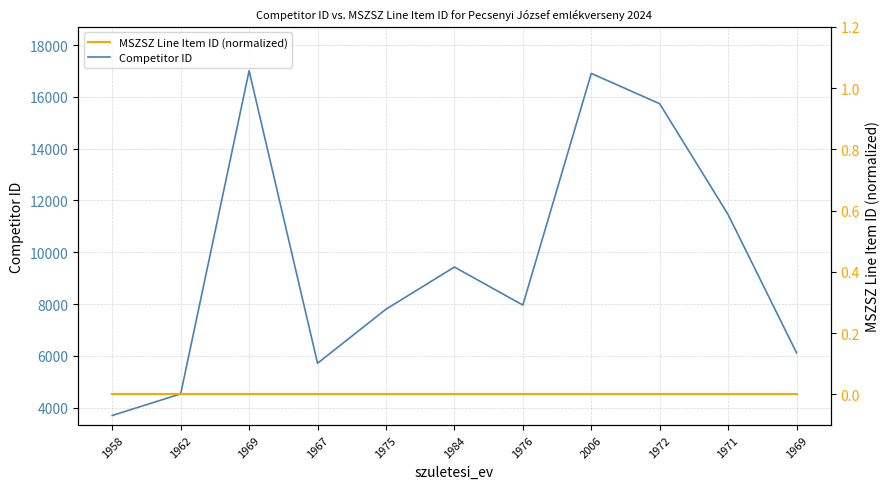

How many categories are shown in the chart?

11